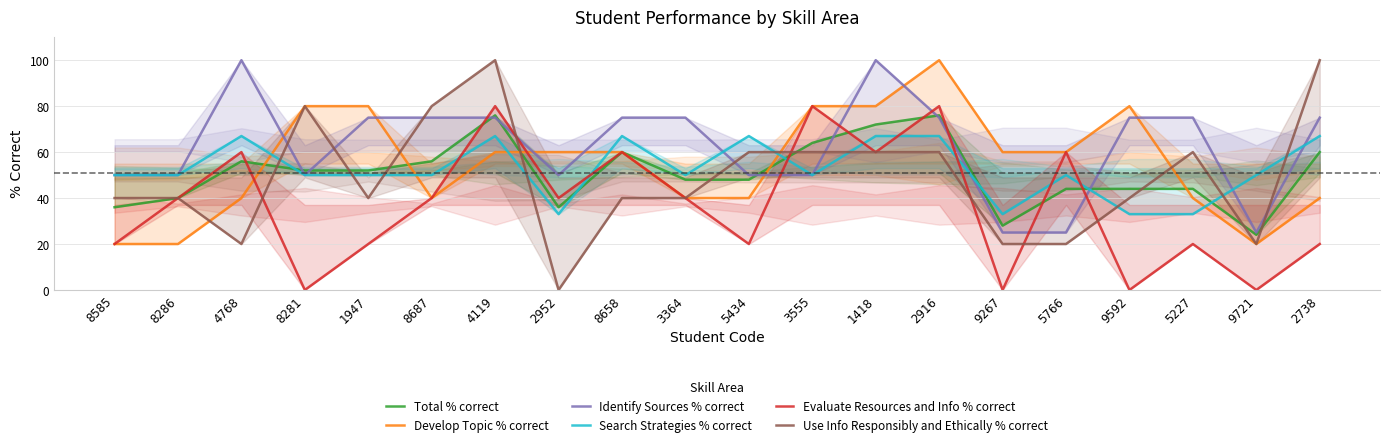

True or false: Use Info Responsibly and Ethically % correct has more than 1 points higher than both neighbors.

True